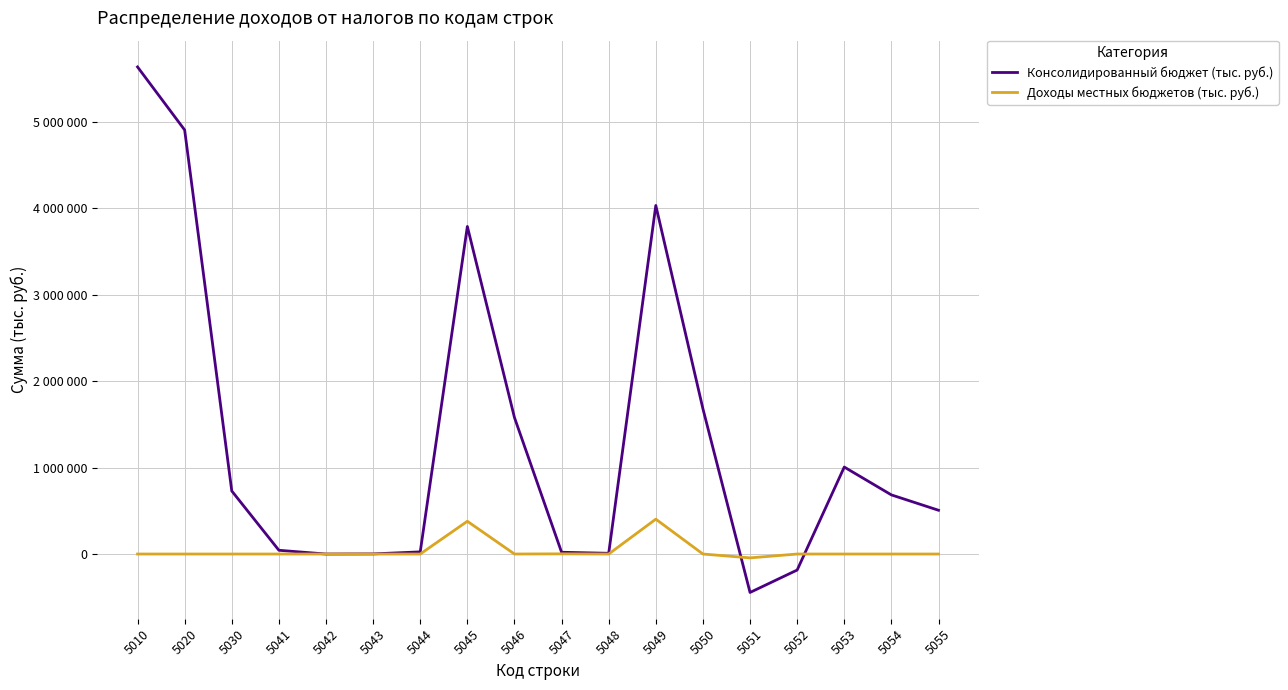

True or false: Консолидированный бюджет (тыс. руб.) has a value of 684429 at 5054.

True